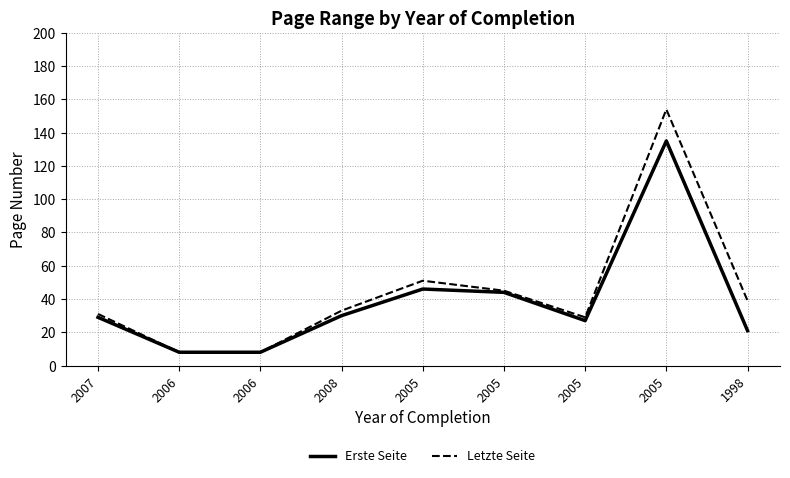

Rank the series by their average value, from highest to lowest.

Letzte Seite, Erste Seite